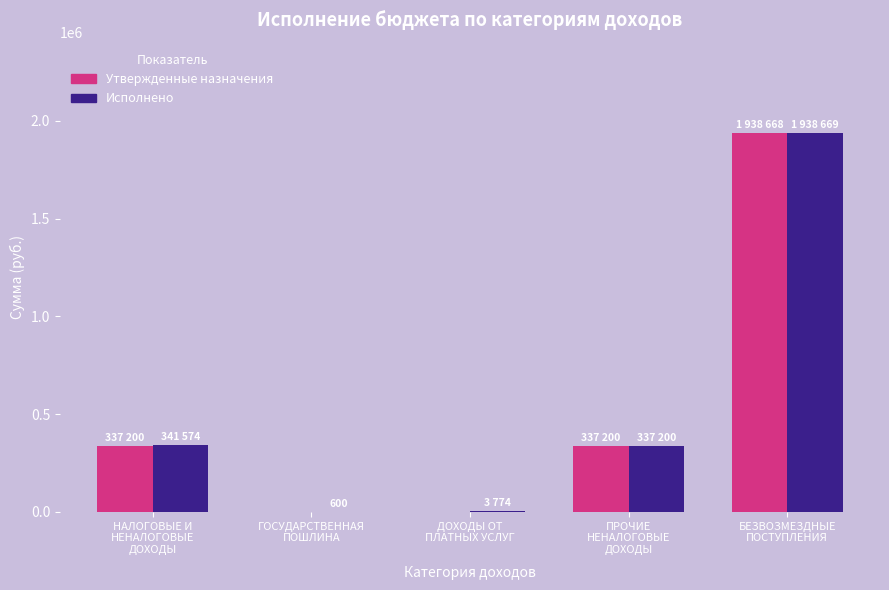

How many distinct data groups are displayed?

2